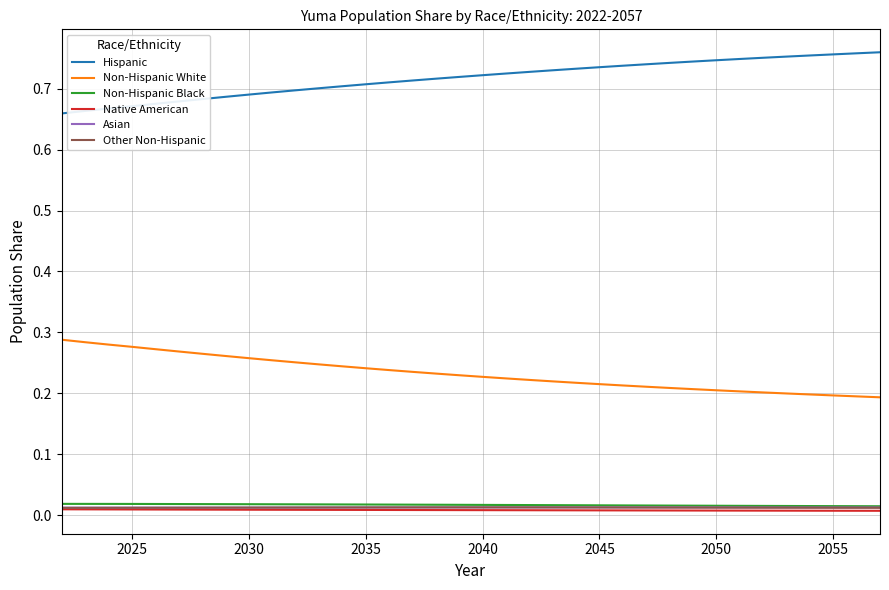

How many intersections are there between Asian and Other Non-Hispanic?

2